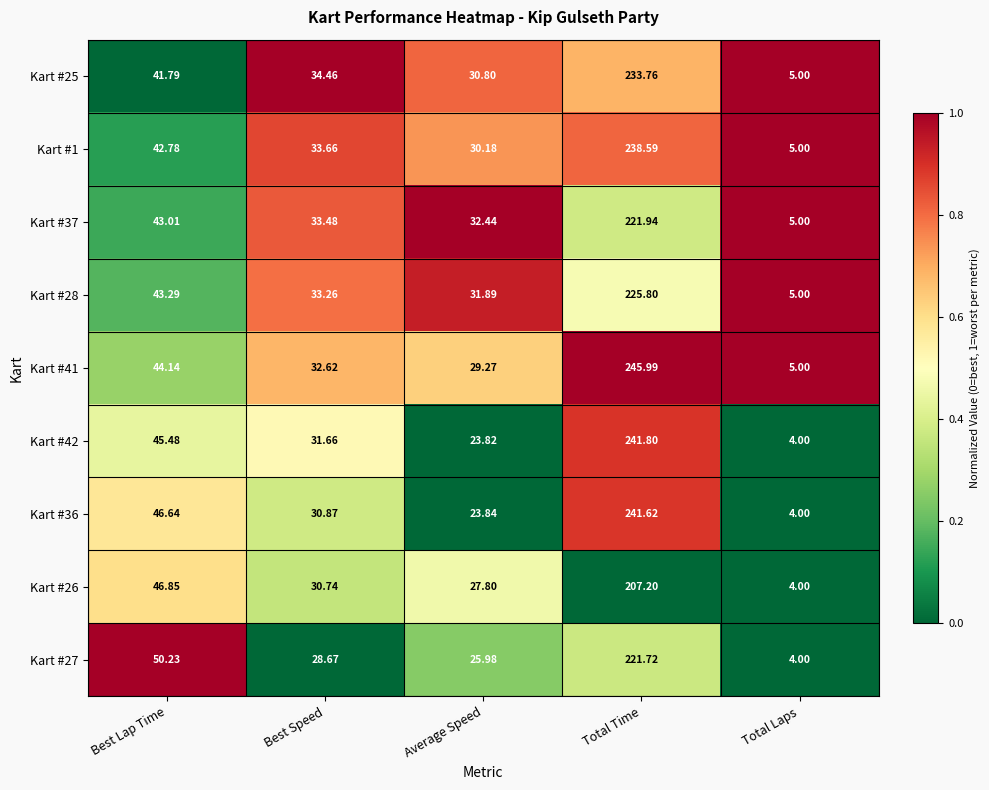

List the labels in order of Kart #1 value, largest first.

Total Time, Best Lap Time, Best Speed, Average Speed, Total Laps